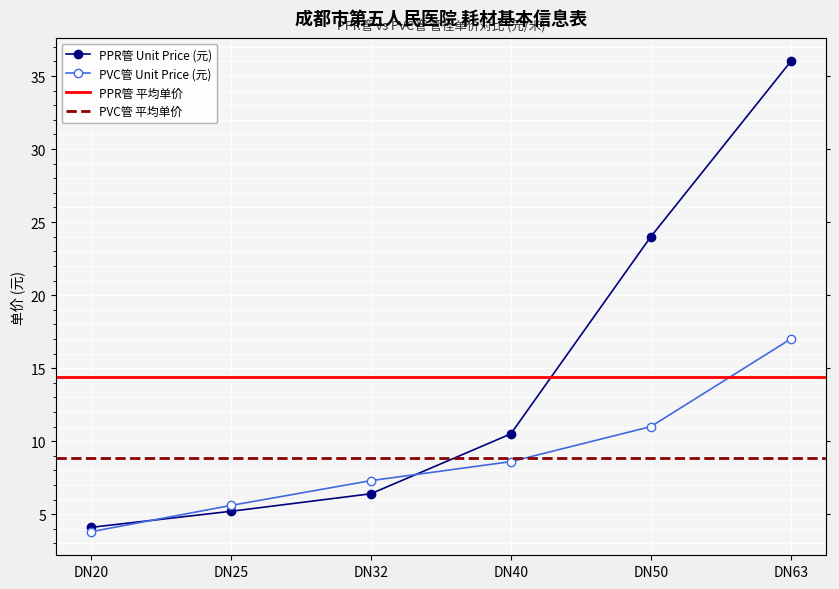

What is the value of the PPR管 Unit Price (元) point at the 1st from the left?

4.1